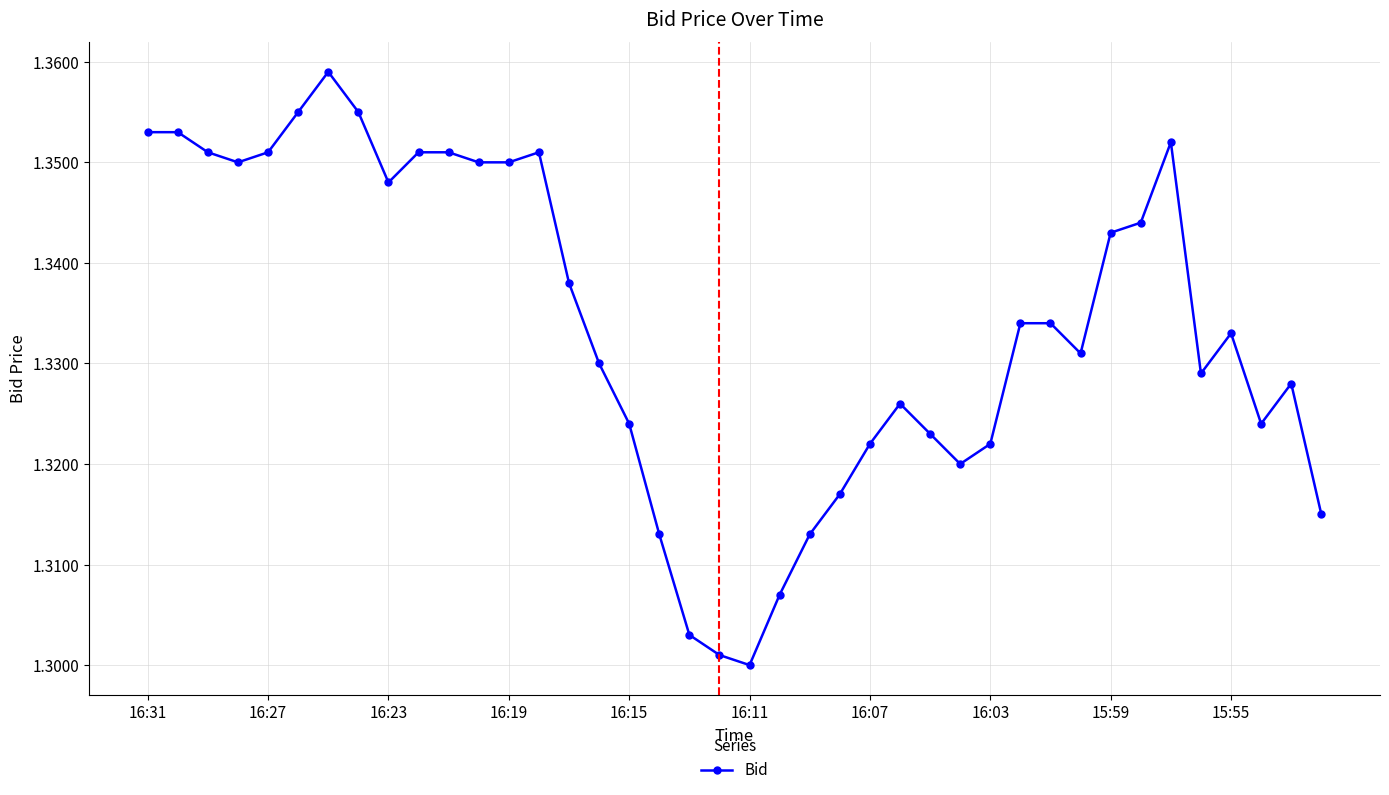

Count the number of data series in this chart.

1